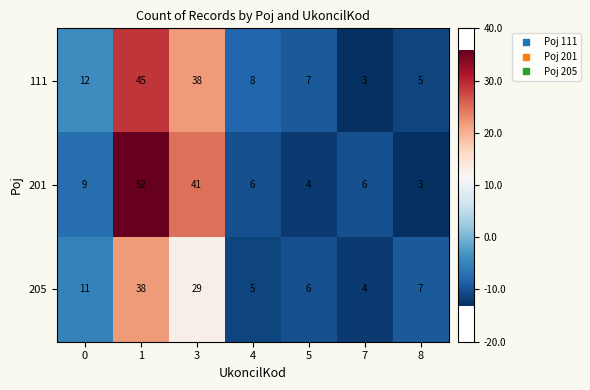

The value of 205 at 0 is 11. True or false?

True